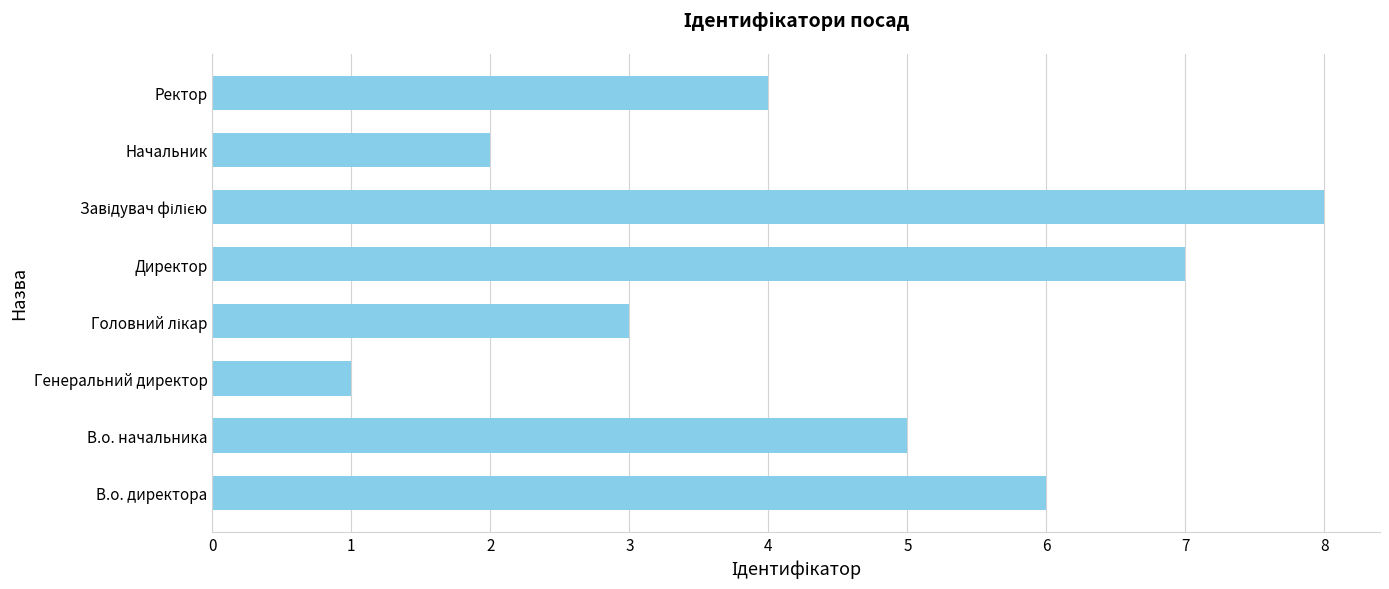

At which category does the chart reach its minimum across all series?

Генеральний директор